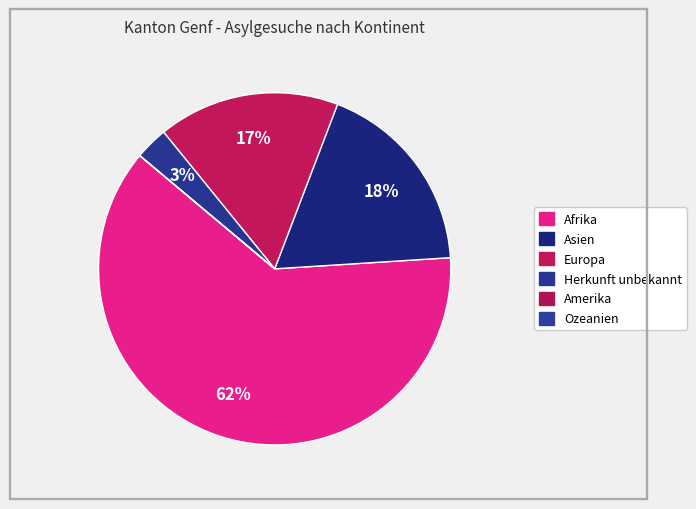

Rank the categories by value from lowest to highest.

Amerika, Ozeanien, Herkunft unbekannt, Europa, Asien, Afrika